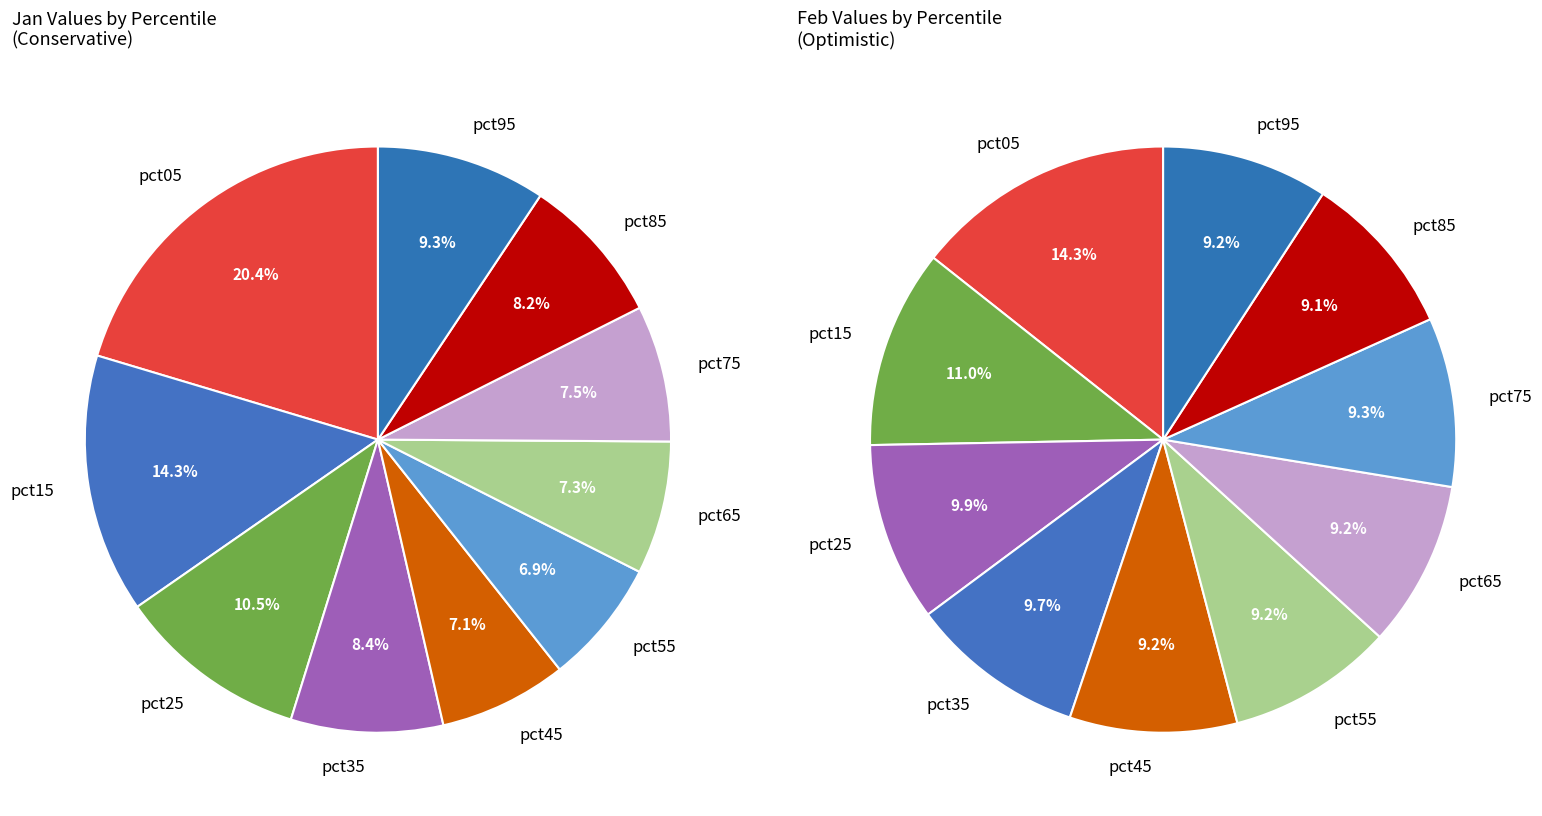

True or false: 4 accounts for 1% of the total.

False